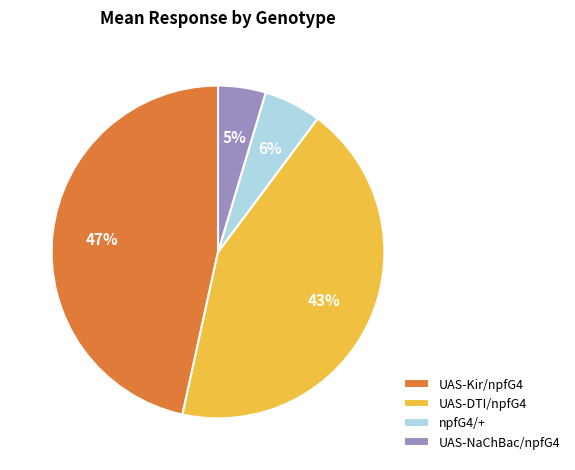

To the nearest percent, what percentage of the pie is UAS-Kir/npfG4?

47%